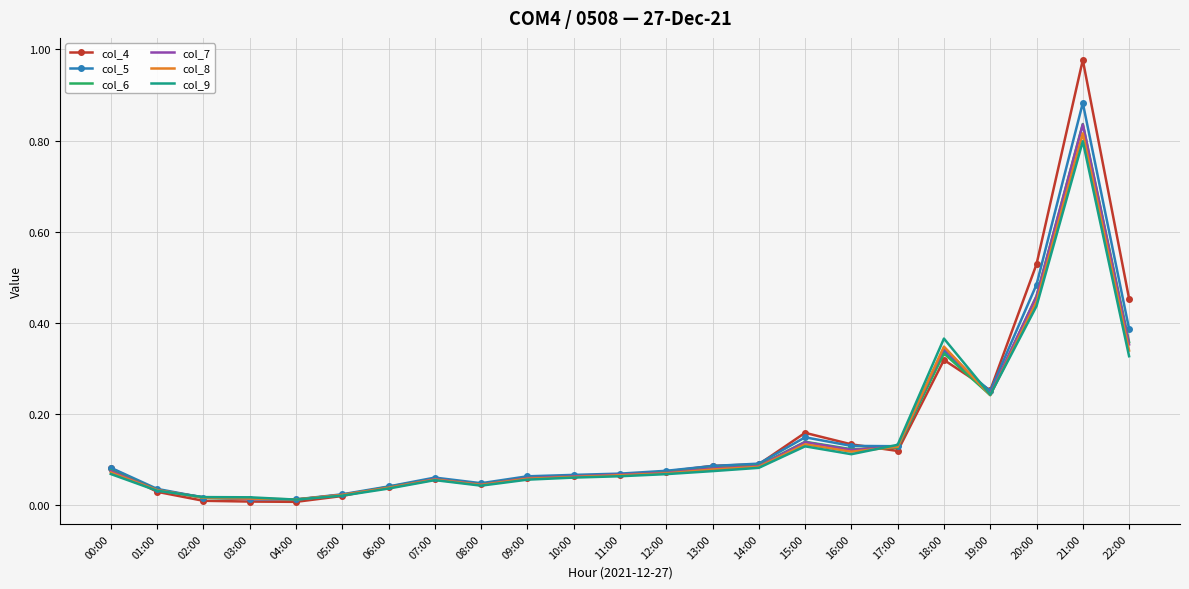

Which series has the widest spread of values?

col_4